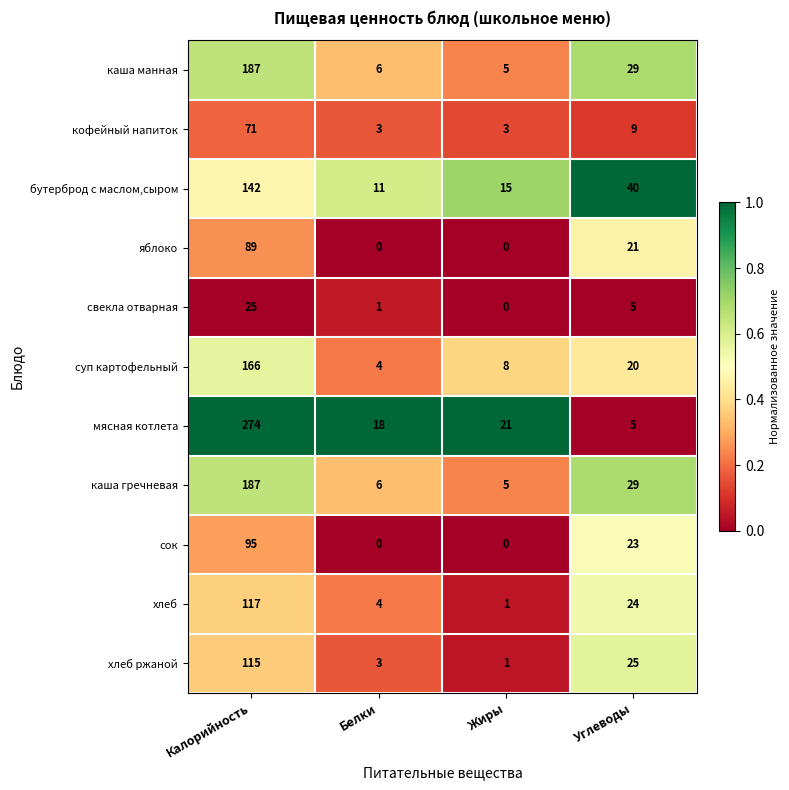

Count the number of data series in this chart.

11